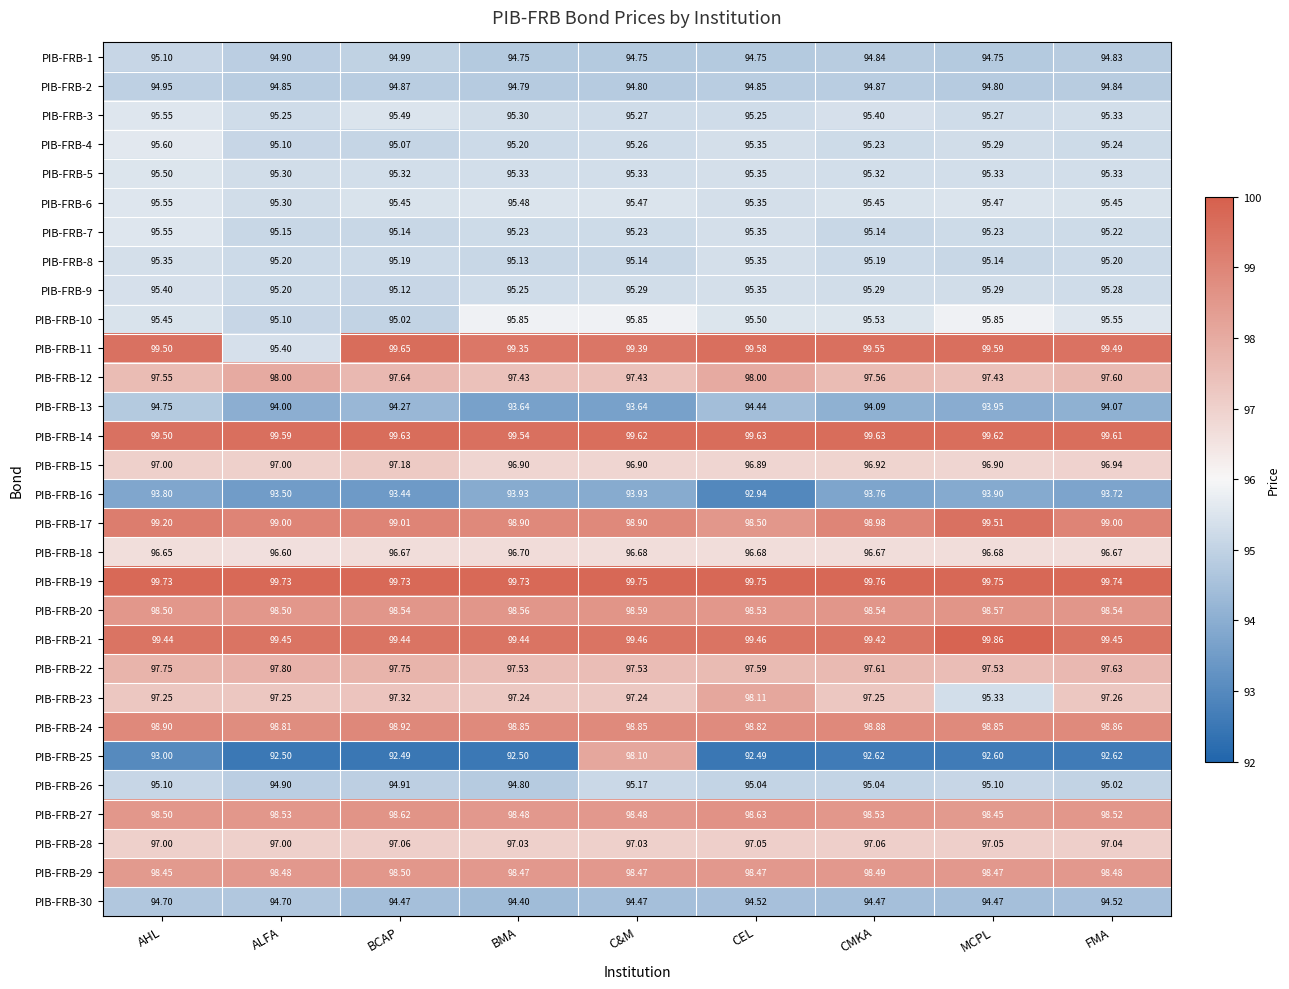

Between C&M and CMKA, which series saw the biggest shift?

PIB-FRB-25